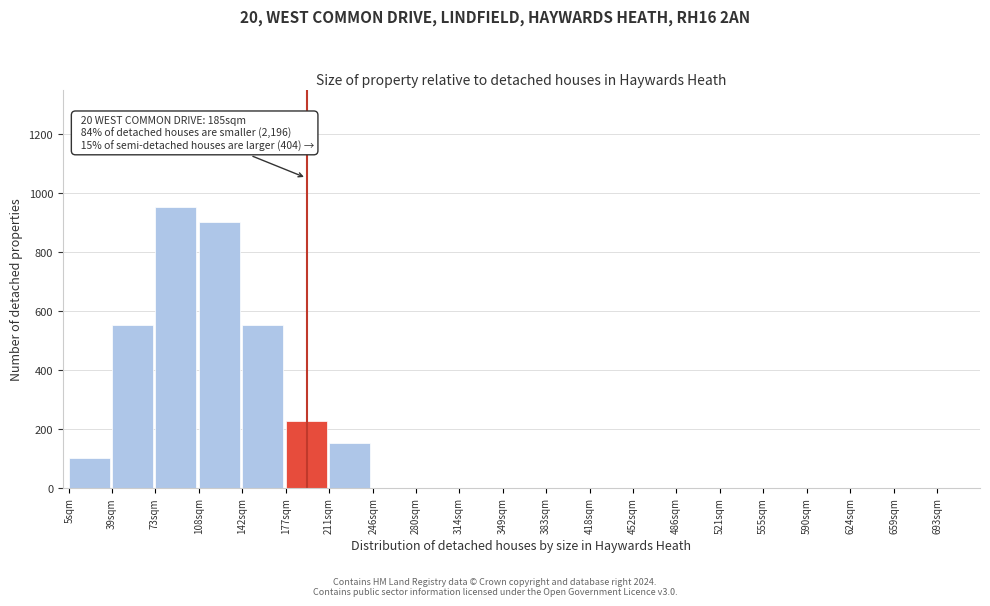

Reading left to right, what are all the values shown in this chart?

5sqm=100	39sqm=550	73sqm=950	108sqm=900	142sqm=550	177sqm=225	211sqm=150	246sqm=0	280sqm=0	314sqm=0	349sqm=0	383sqm=0	418sqm=0	452sqm=0	486sqm=0	521sqm=0	555sqm=0	590sqm=0	624sqm=0	659sqm=0